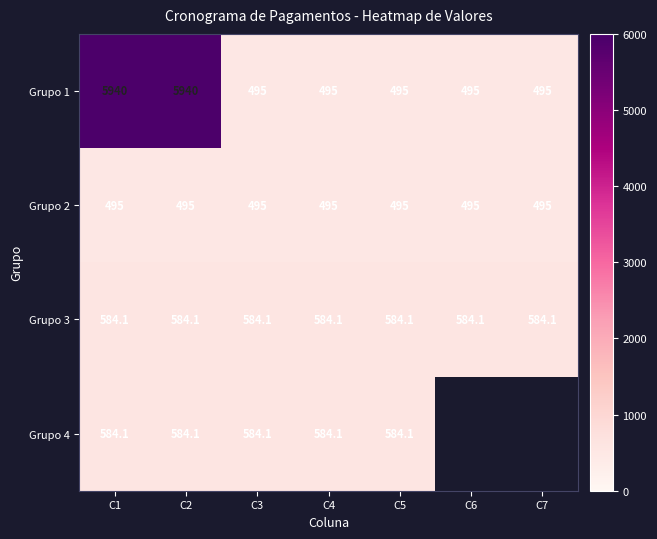

How many distinct data groups are displayed?

4